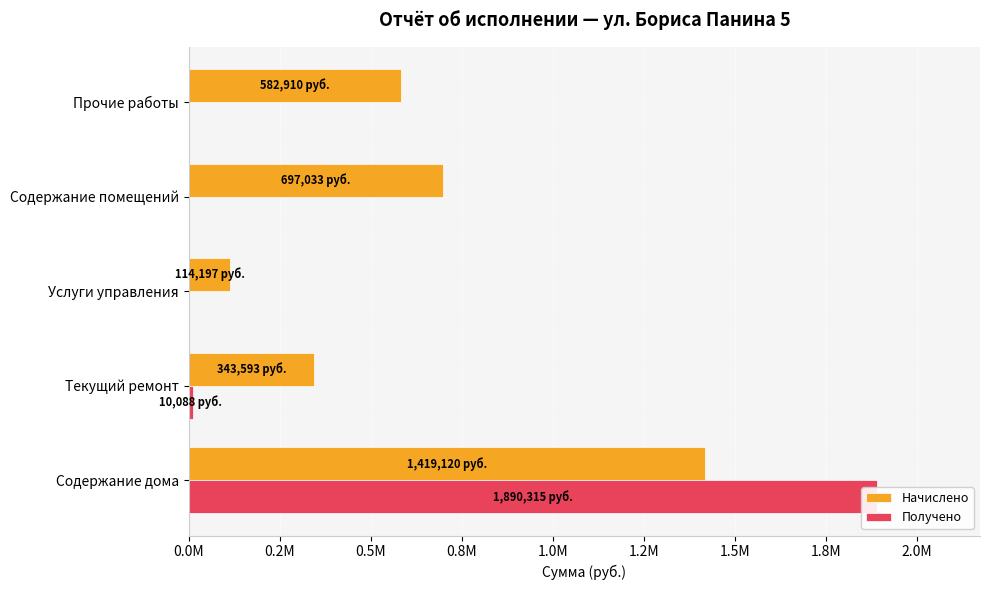

True or false: Получено has a value of 4732.6 at Текущий ремонт.

False